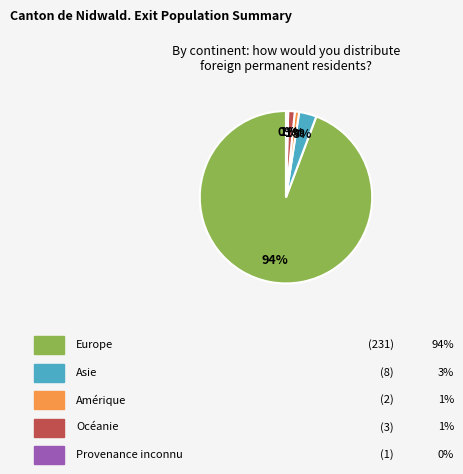

How many segments does this pie chart have?

5